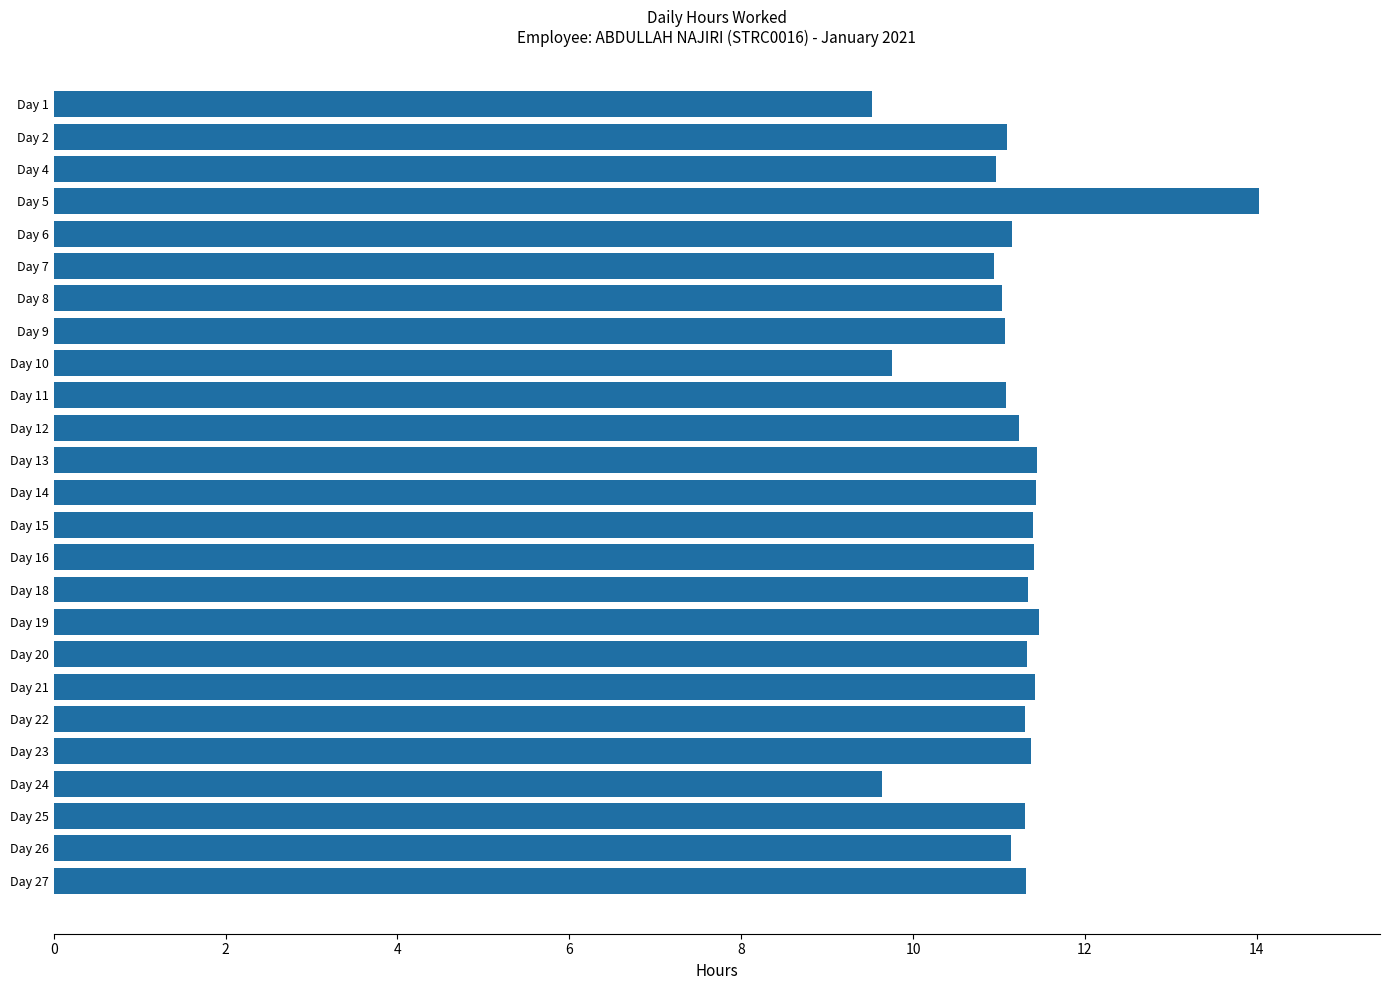

What is the maximum value shown in the chart?

14.0